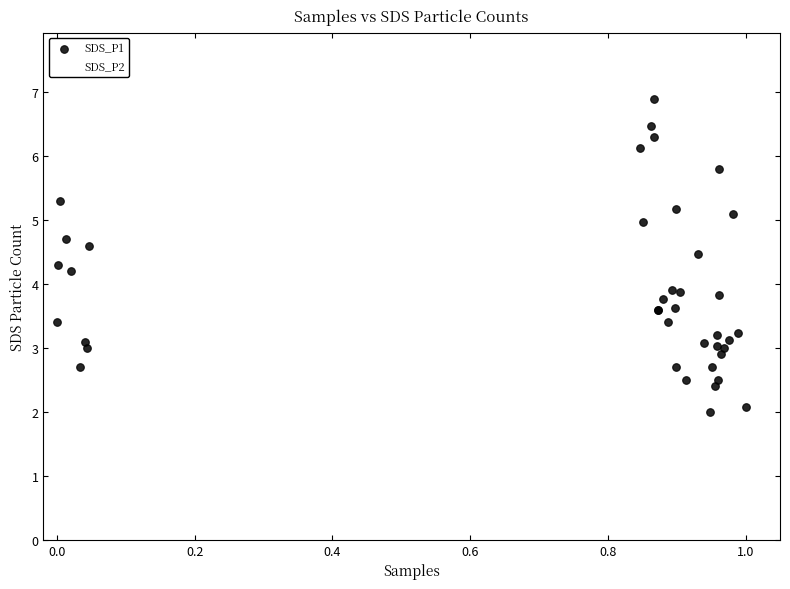

Which series contains the lowest Y value?

SDS_P2